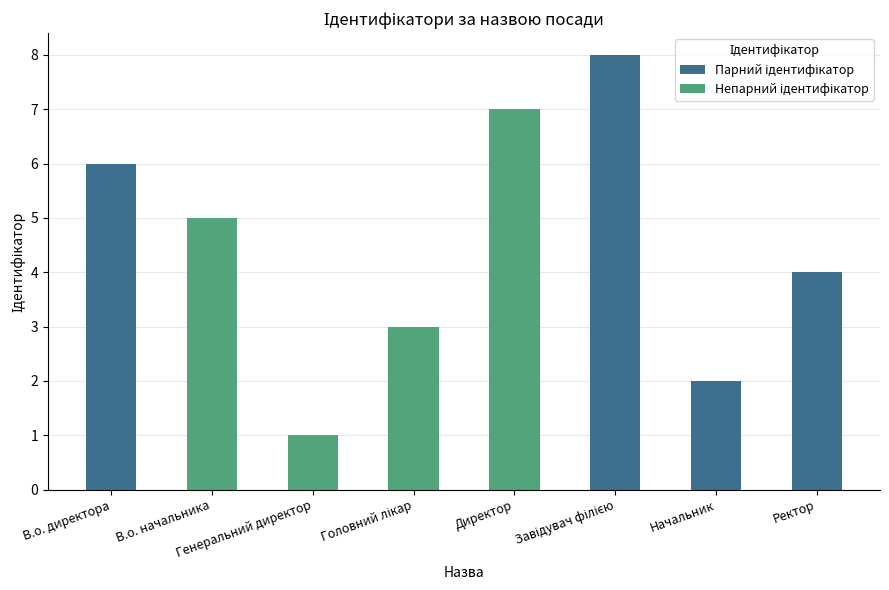

What is the greatest value displayed?

8